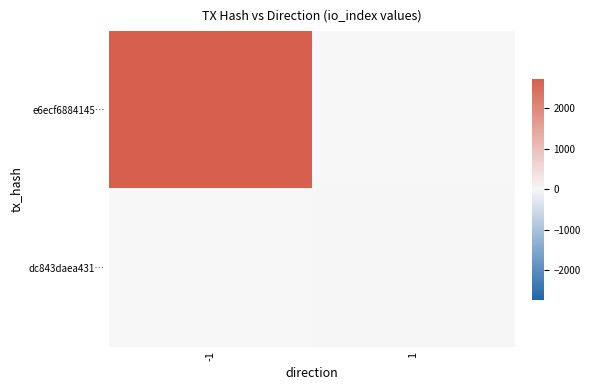

The value of e6ecf6884145… at -1 is 2732.0. True or false?

True